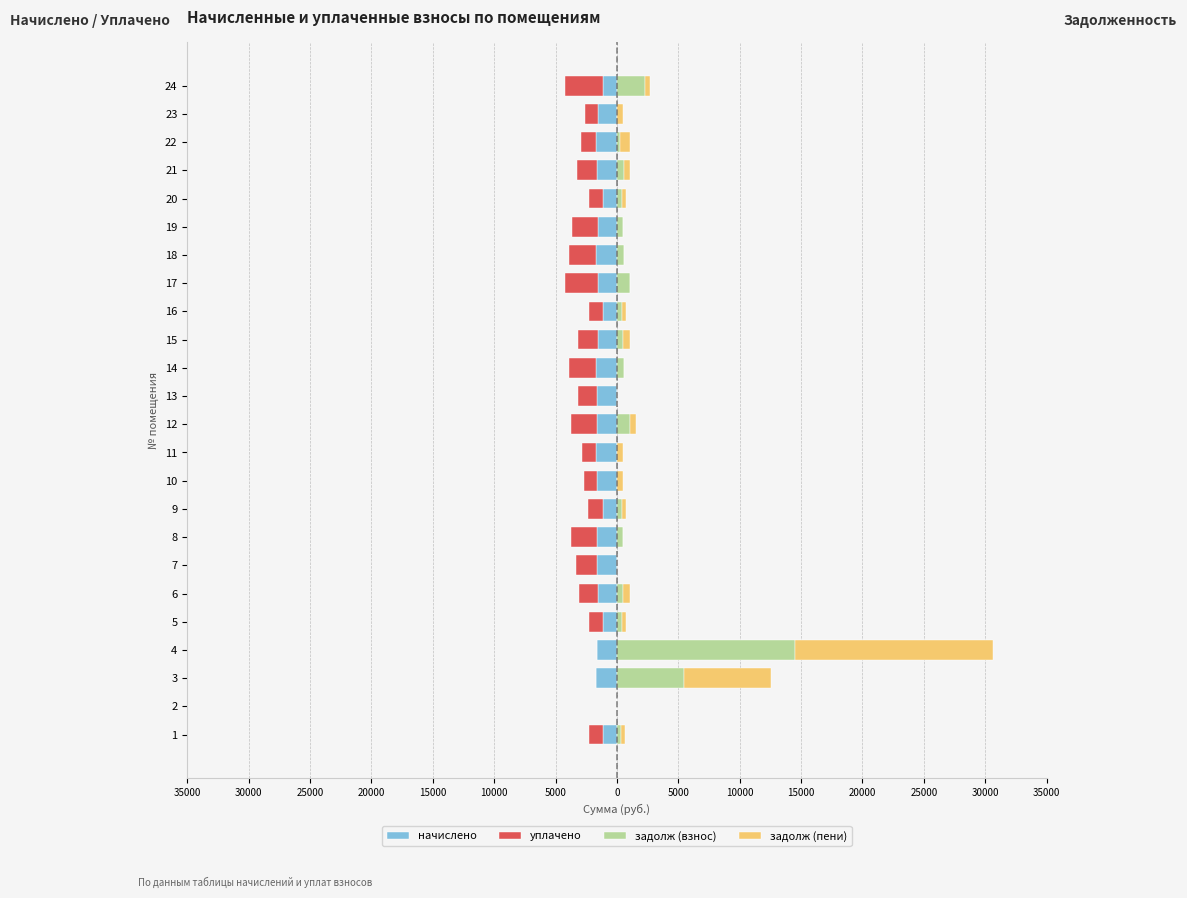

At how many categories does at least one series exceed 7699?

1